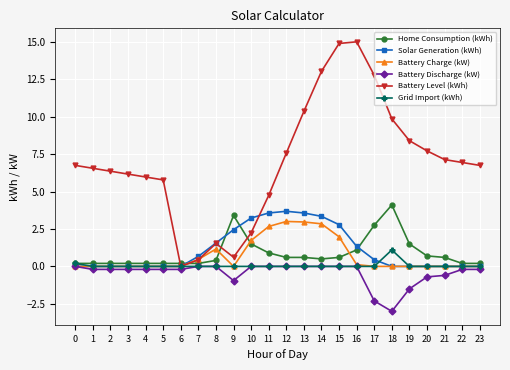

True or false: Home Consumption (kWh) and Battery Discharge (kW) intersect in this chart.

False